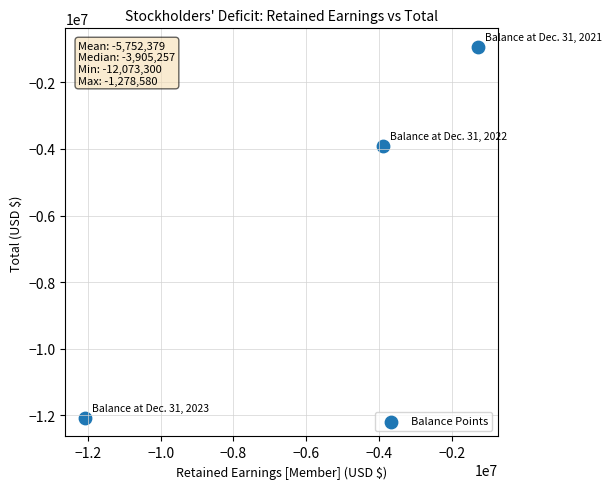

What is the average Y value?

-5639347